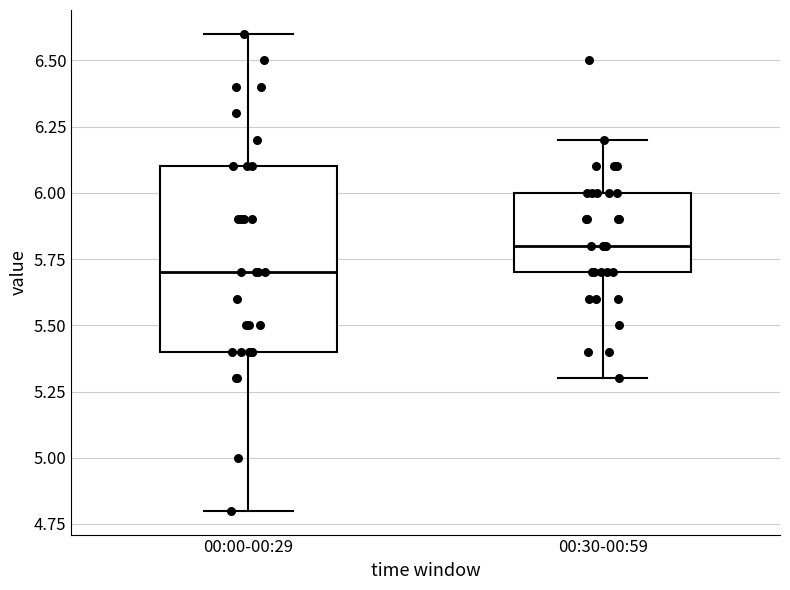

Reading left to right, transcribe this box plot: for each box, give where its median line is, the range the box spans, and where its two whiskers end, as read against the y-axis. The values are not printed on the chart, so give them approximately, as read against the axis.

00:00-00:29: median 5.7, box 5.4 to 6.1, whiskers 4.8 to 6.6
00:30-00:59: median 5.8, box 5.7 to 6.0, whiskers 5.3 to 6.2